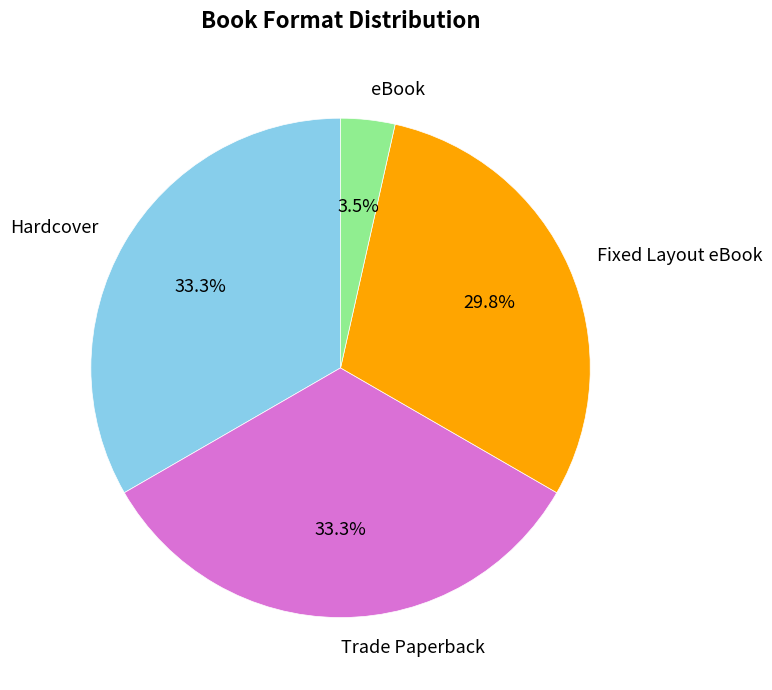

Does any single category account for the majority?

No